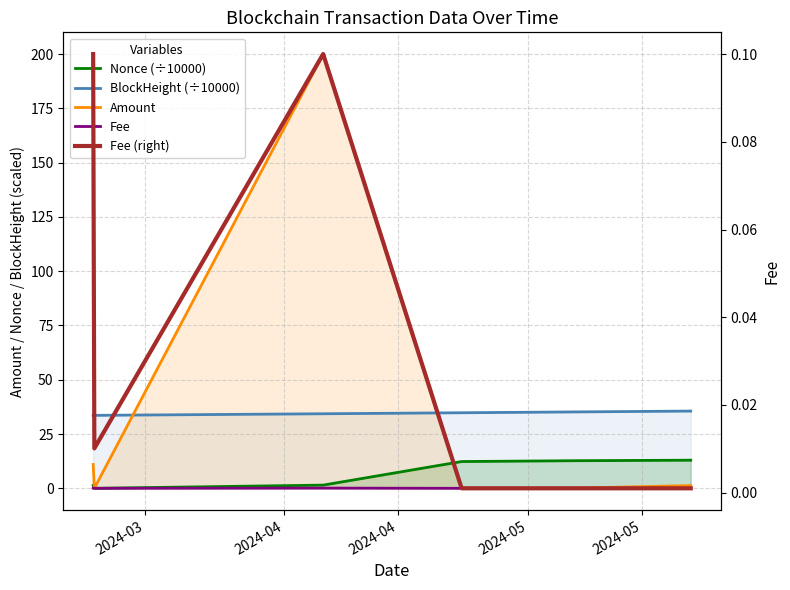

How many interior local valleys does the Fee series have?

1